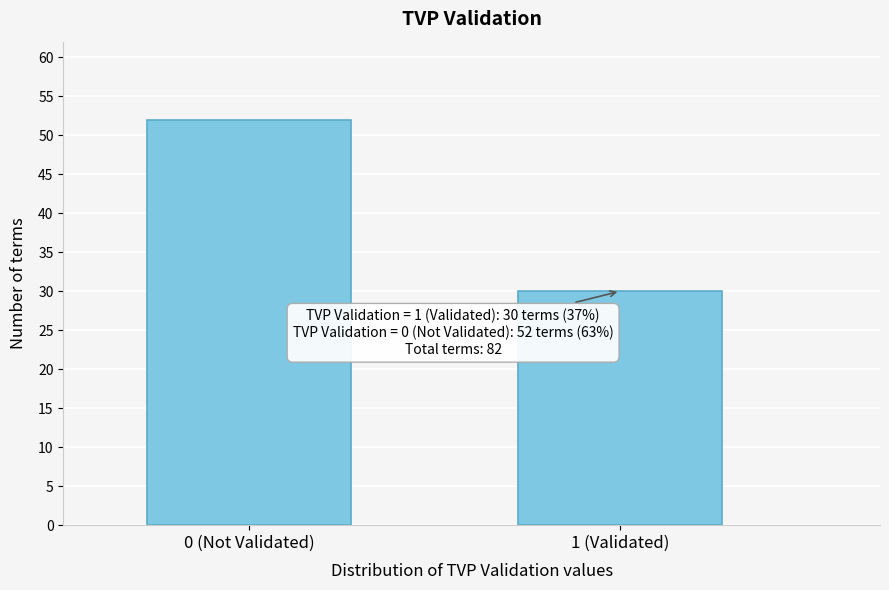

Reading left to right, extract all data points from this chart.

52	30